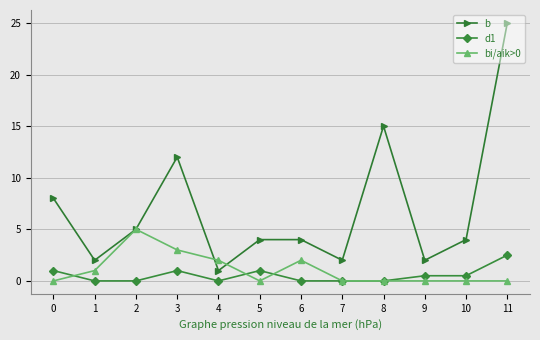

What is the sum of all d1 values?

6.5